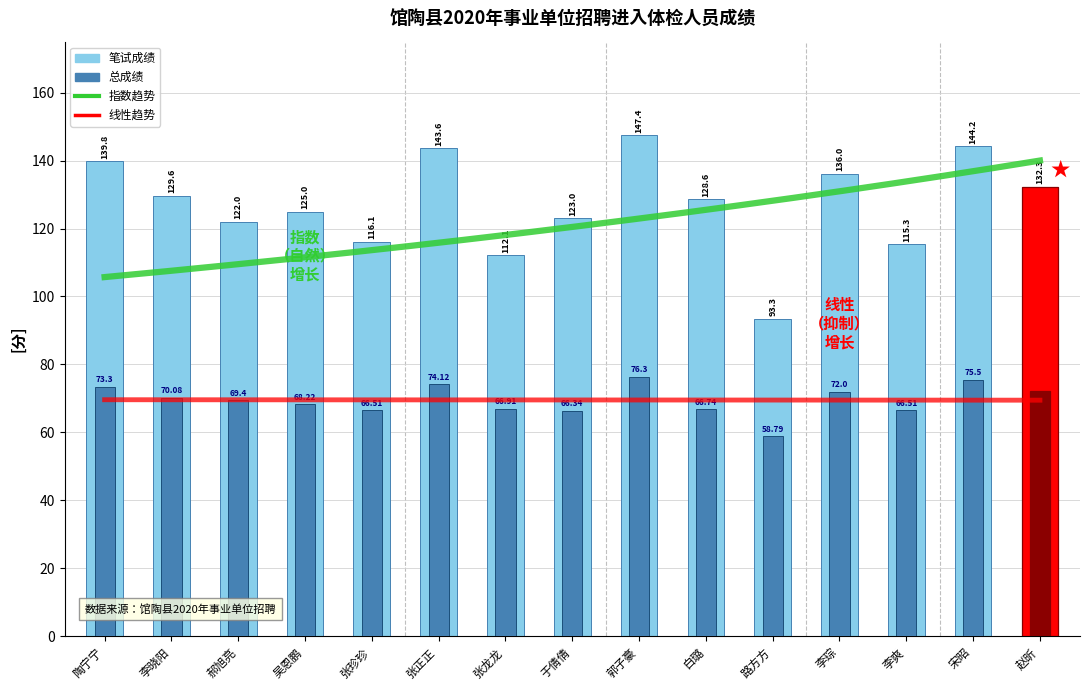

What is the label of the 14th bar from the right?

李晓阳